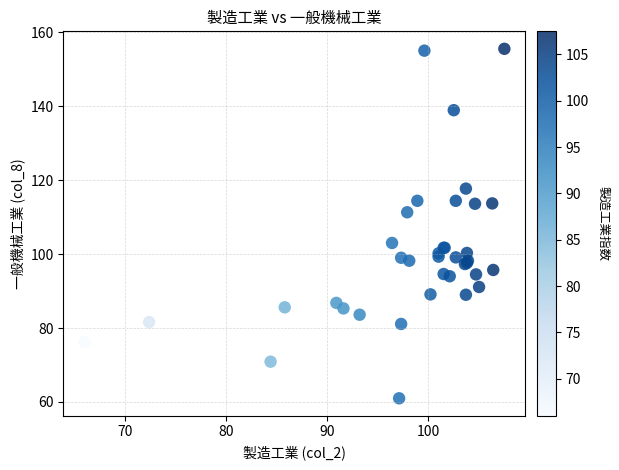

What Y value in the scatter plot is closest to 108?

111.3